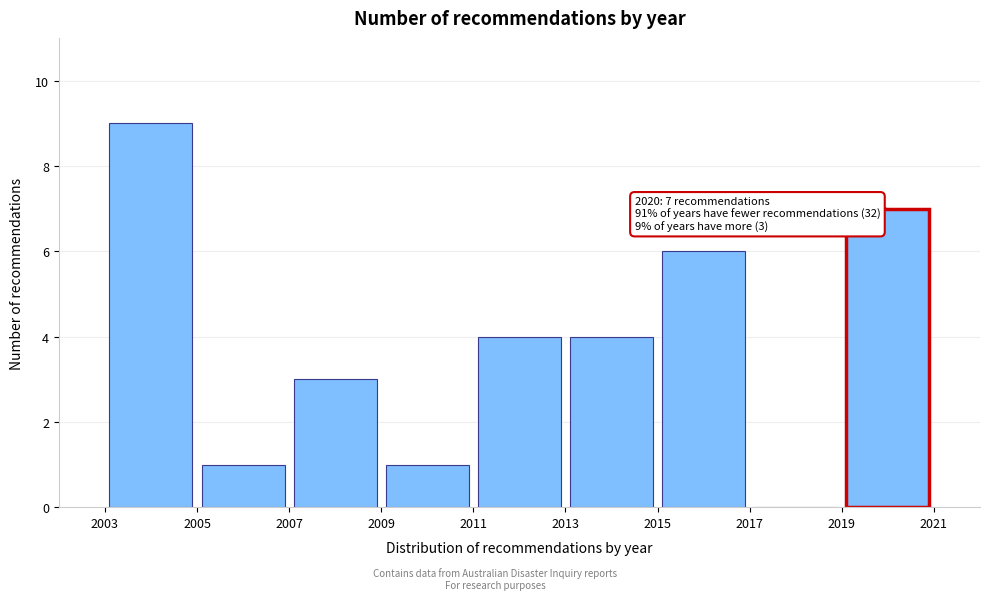

Which range on the x-axis has the tallest bar?

2003 to 2005